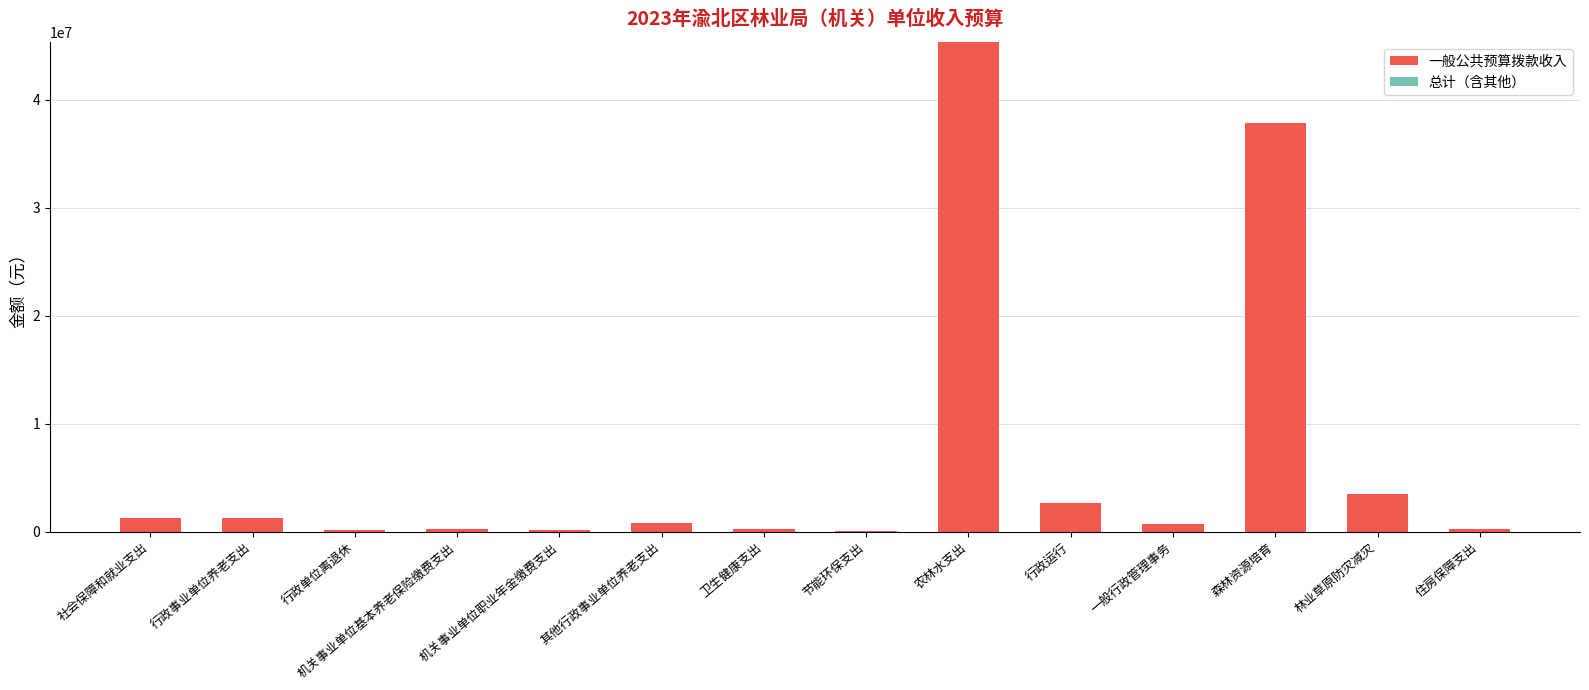

The value at 农林水支出 is 15675327.8. True or false?

False